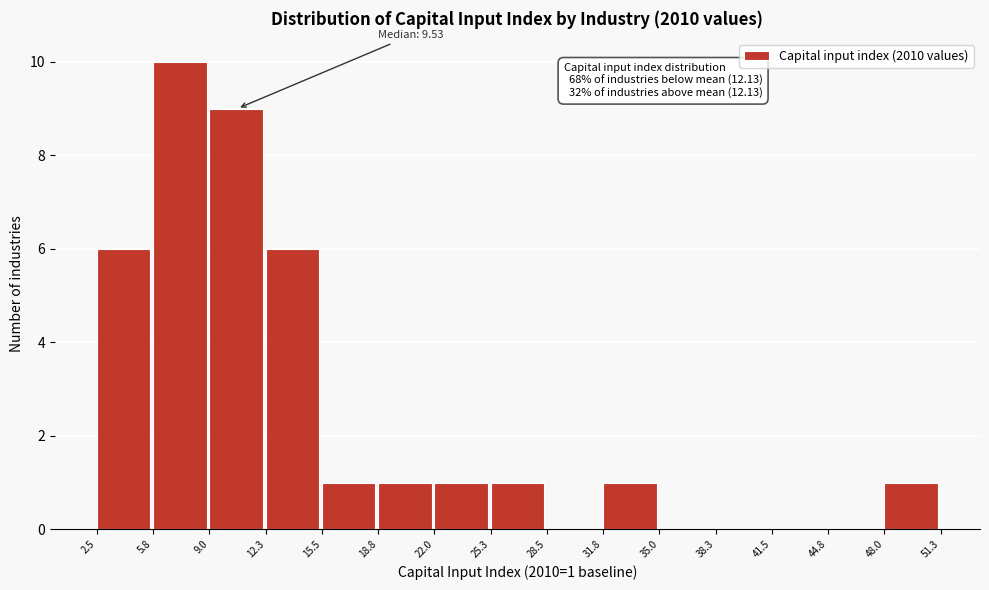

Which range on the x-axis has the tallest bar?

5.8 to 9.0